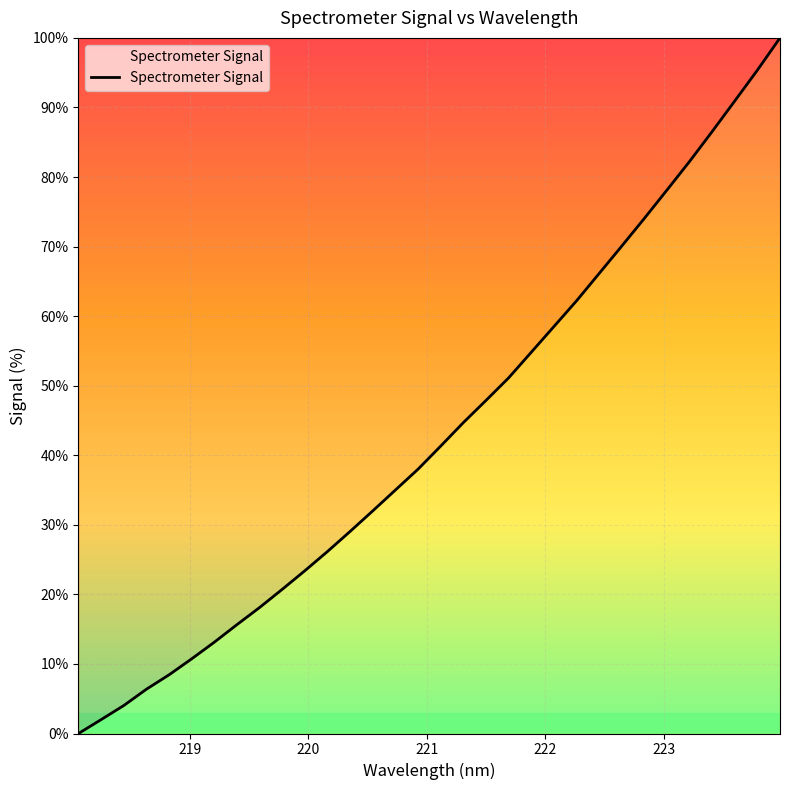

What is the difference between the maximum and minimum values?

100.0